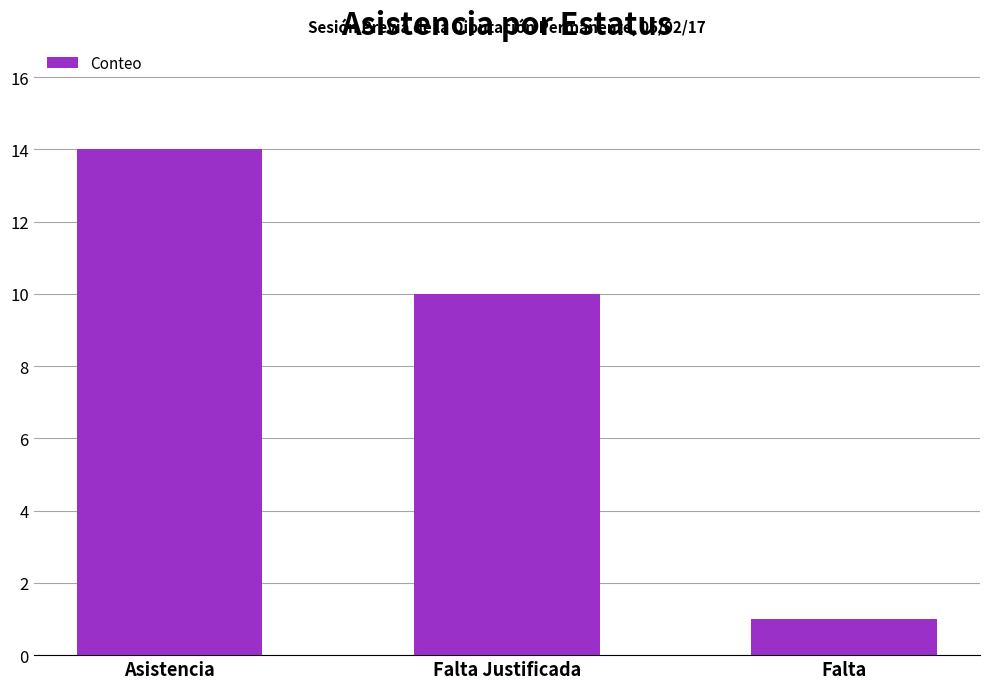

How many values are below 10?

1